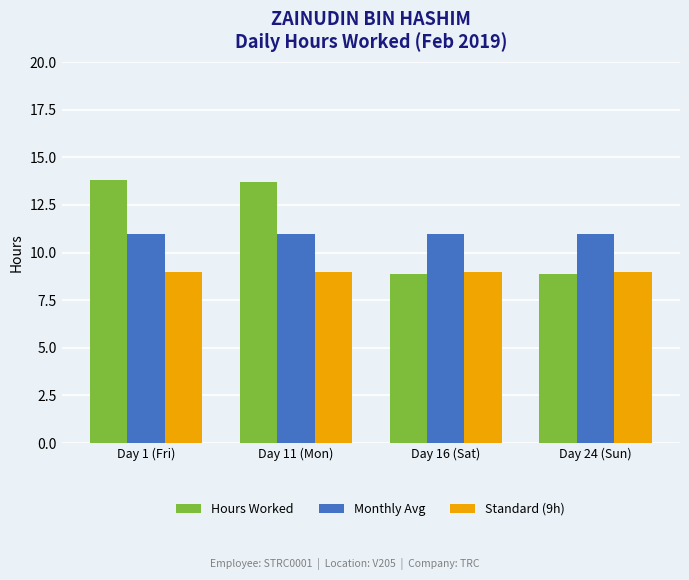

What are all the series names shown in the legend?

Hours Worked, Monthly Avg, Standard (9h)